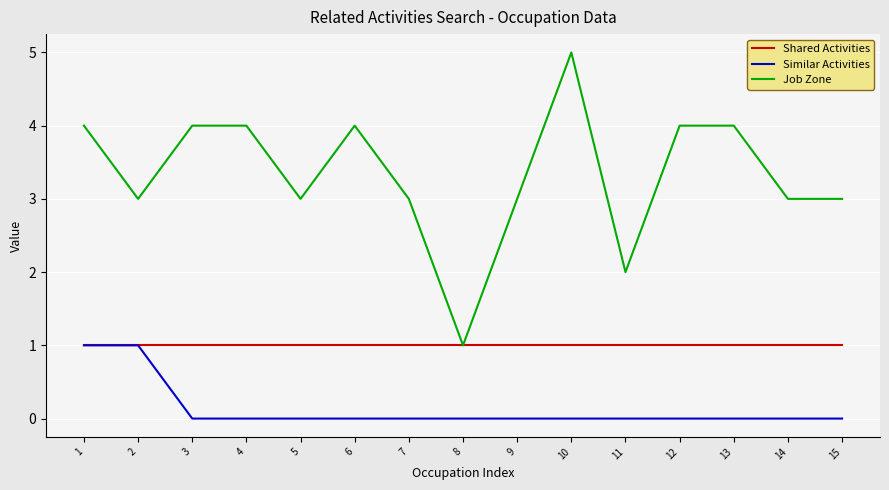

What is the total value across all series at 2?

5